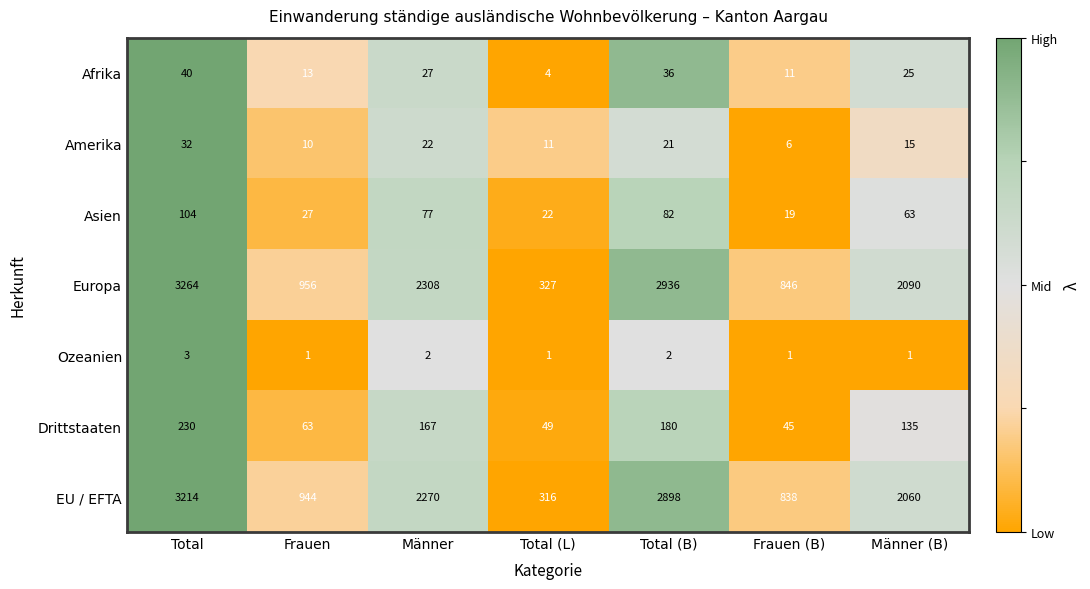

Between Frauen and Frauen (B), which series saw the biggest shift?

Europa